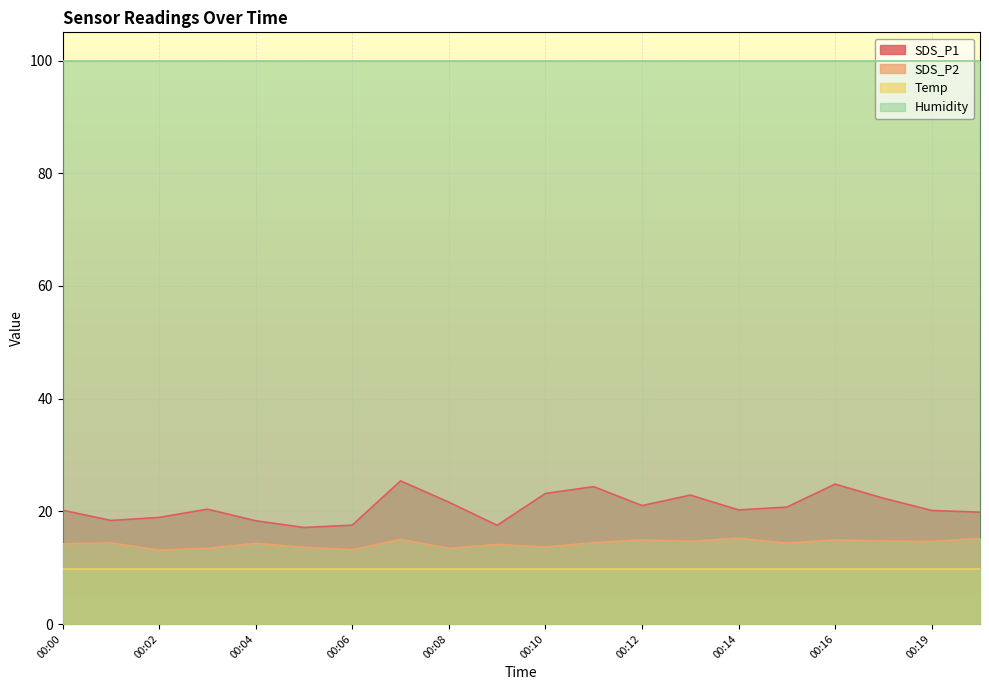

True or false: SDS_P1 and SDS_P2 cross at least once.

False